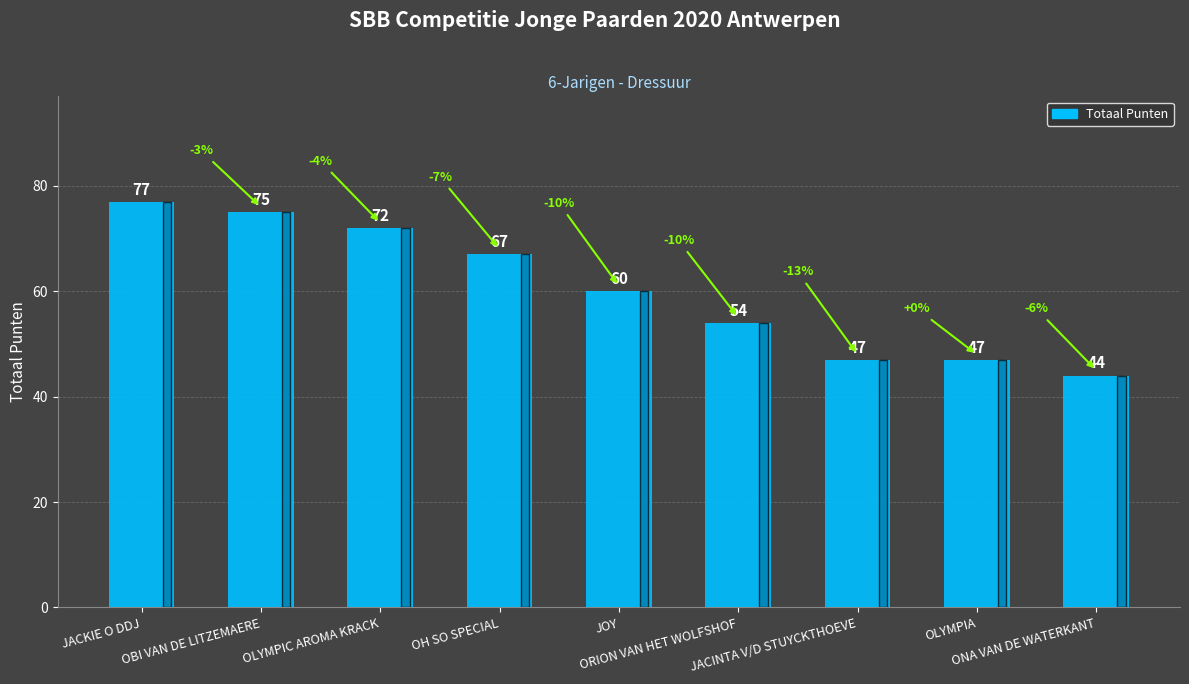

Reading left to right, transcribe all the data shown in this chart.

JACKIE O DDJ=77	OBI VAN DE LITZEMAERE=75	OLYMPIC AROMA KRACK=72	OH SO SPECIAL=67	JOY=60	ORION VAN HET WOLFSHOF=54	JACINTA V/D STUYCKTHOEVE=47	OLYMPIA=47	ONA VAN DE WATERKANT=44